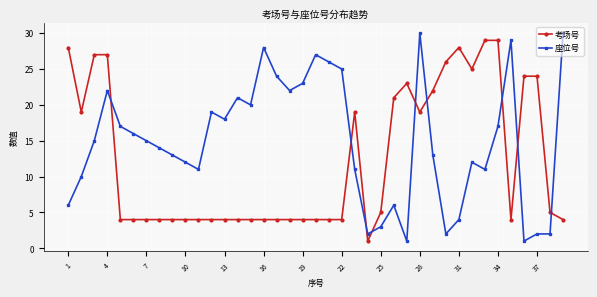

What is the difference between the second highest and minimum values in the 考场号 series?

28